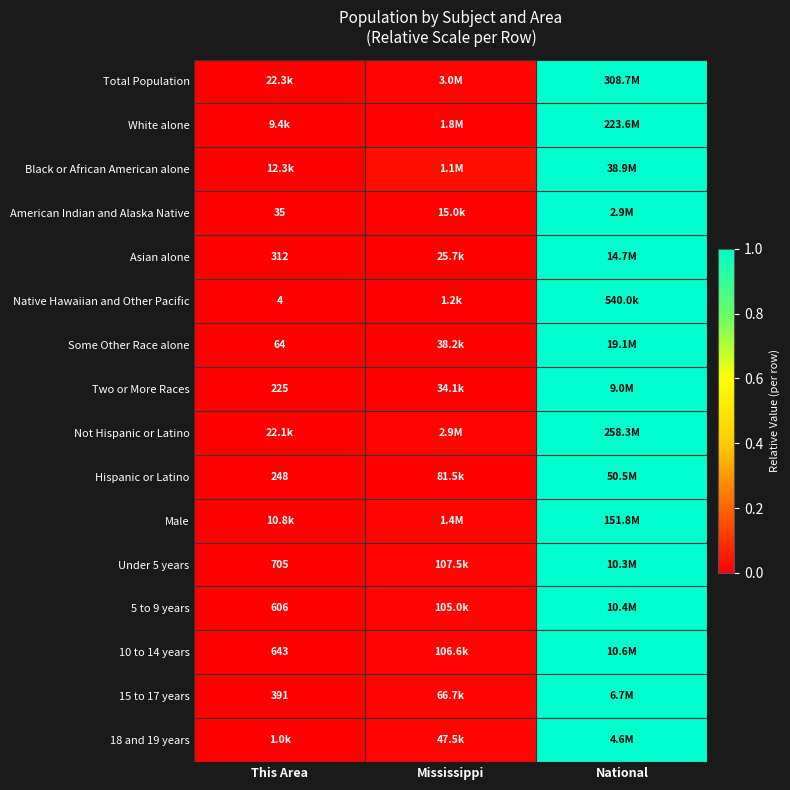

How many series are shown in this chart?

16